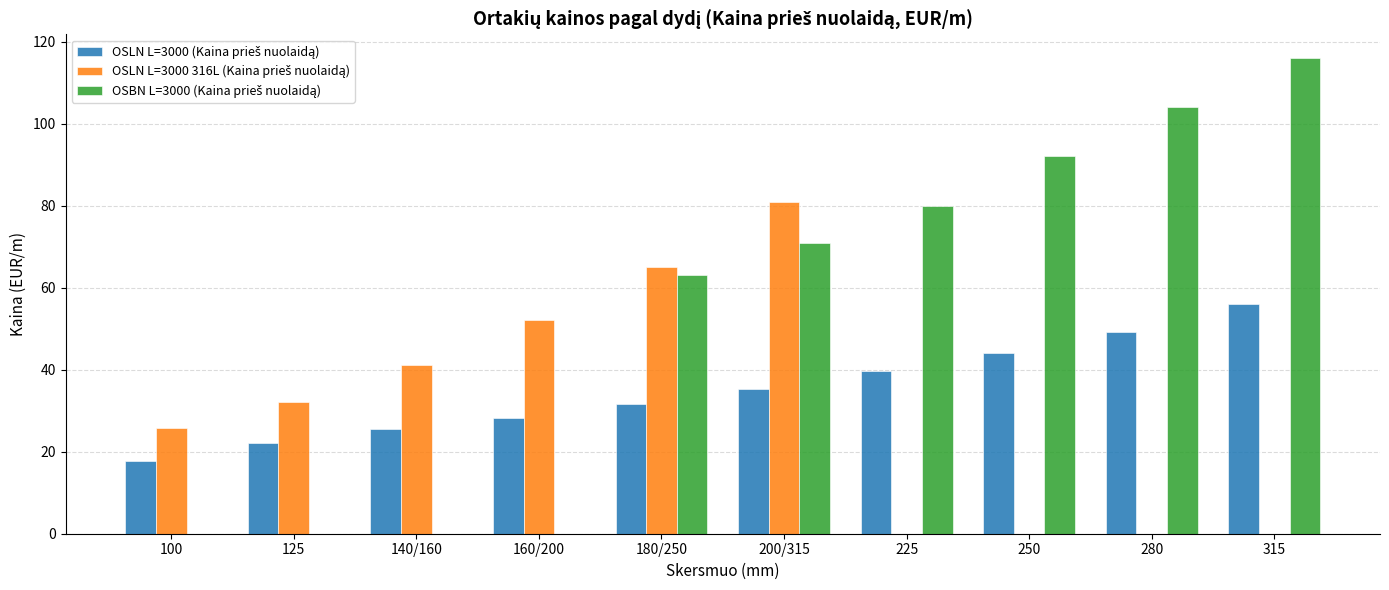

At which category is the sum across all series the highest?

200/315